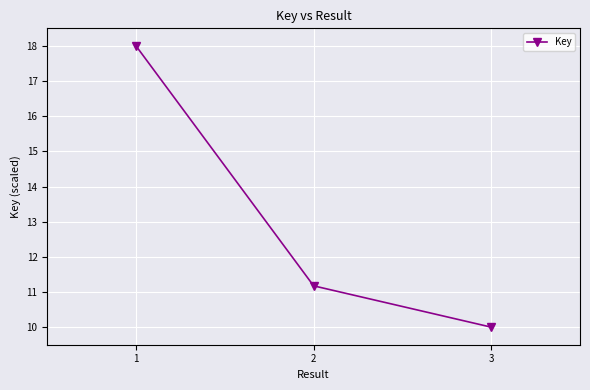

Which has a higher value, 2 or 1?

1